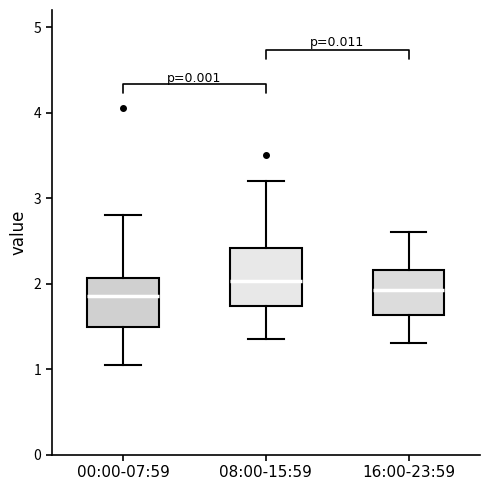

Reading left to right, read every box against the y-axis: the position of its median line, the range the box covers, and the ends of its whiskers. The values are not printed on the chart, so give them approximately, as read against the axis.

00:00-07:59: median 1.9, box 1.5 to 2.1, whiskers 1.1 to 2.8
08:00-15:59: median 2.0, box 1.7 to 2.4, whiskers 1.4 to 3.2
16:00-23:59: median 1.9, box 1.6 to 2.2, whiskers 1.3 to 2.6